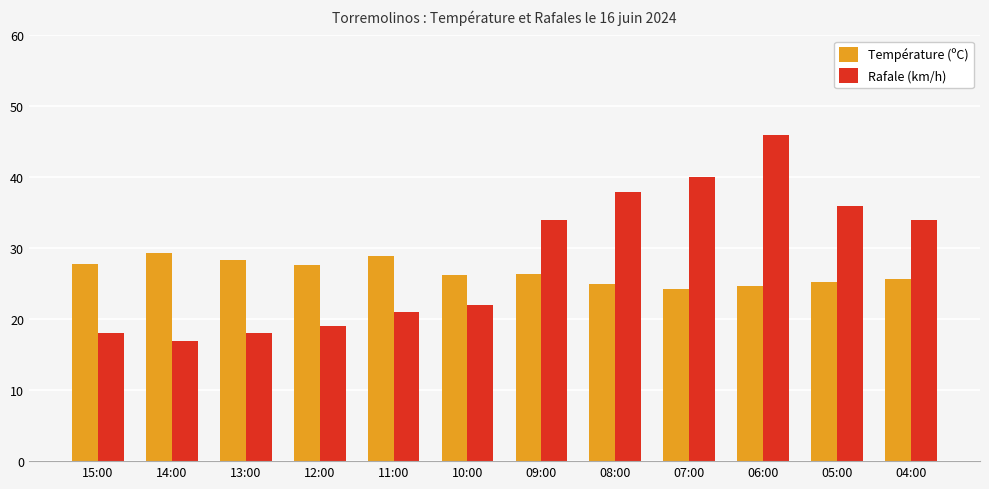

What is the average value of the Température (ºC) series?

26.6